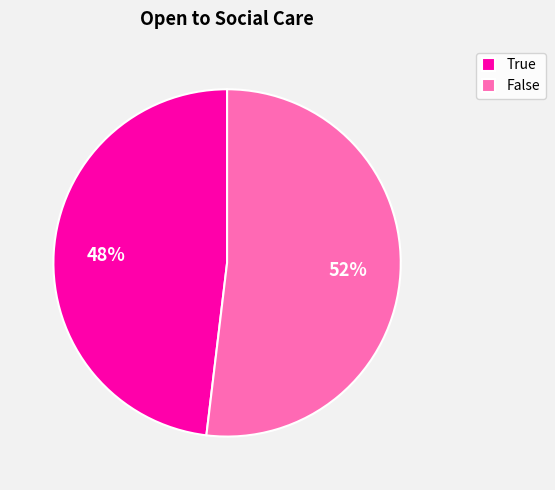

Between False and True, which is larger?

False